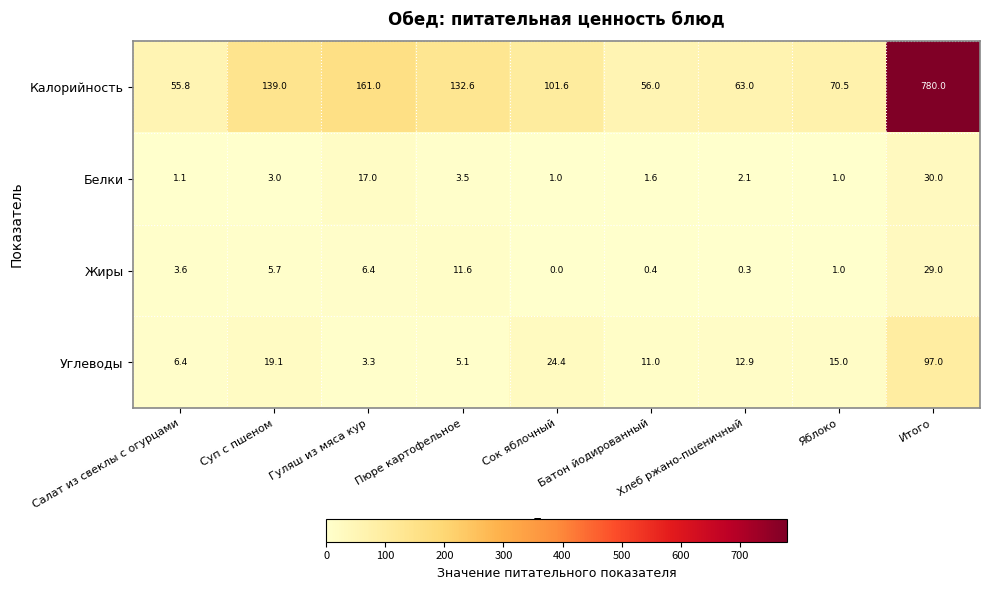

True or false: Углеводы has a value of 5.1 at Пюре картофельное.

True